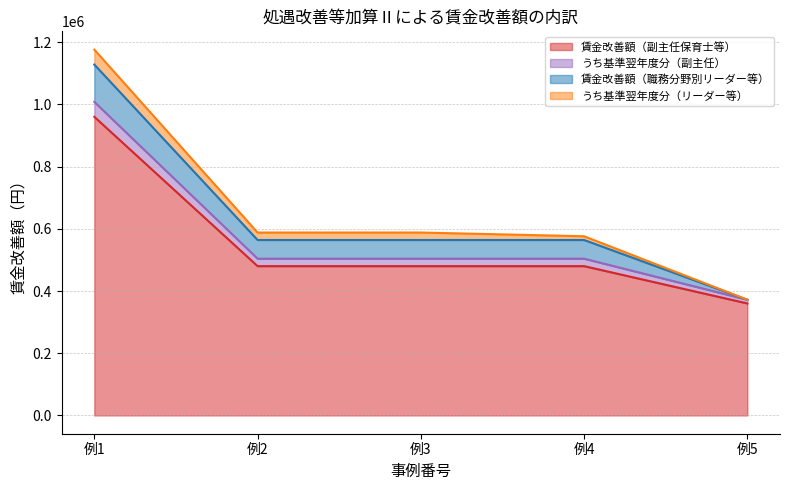

What is the highest value of the 賃金改善額（副主任保育士等） series?

960000